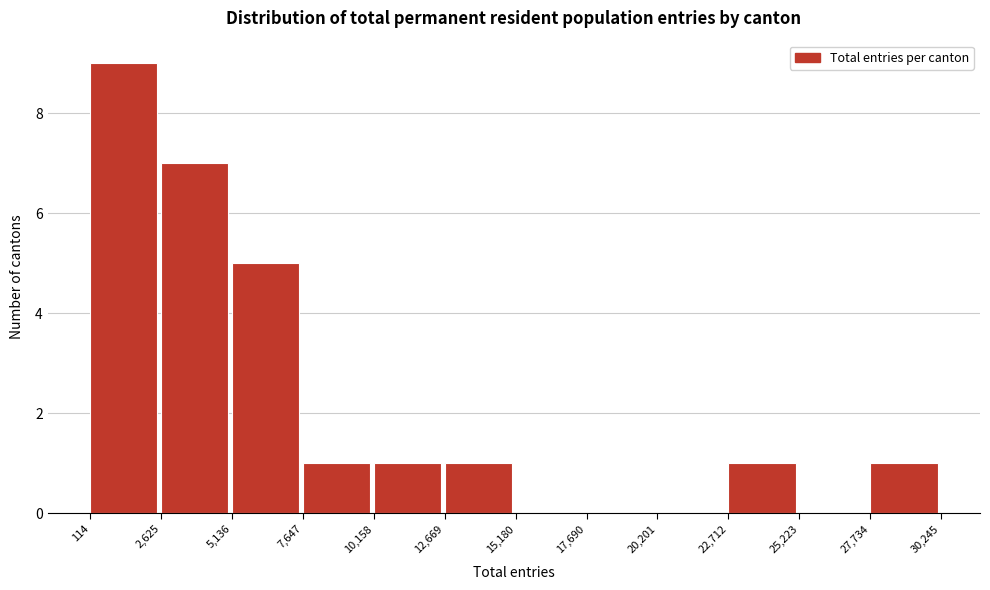

How tall is the bar that spans 12,669 to 15,180 on the x-axis? The values are not printed on the chart, so give them approximately, as read against the axis.

1